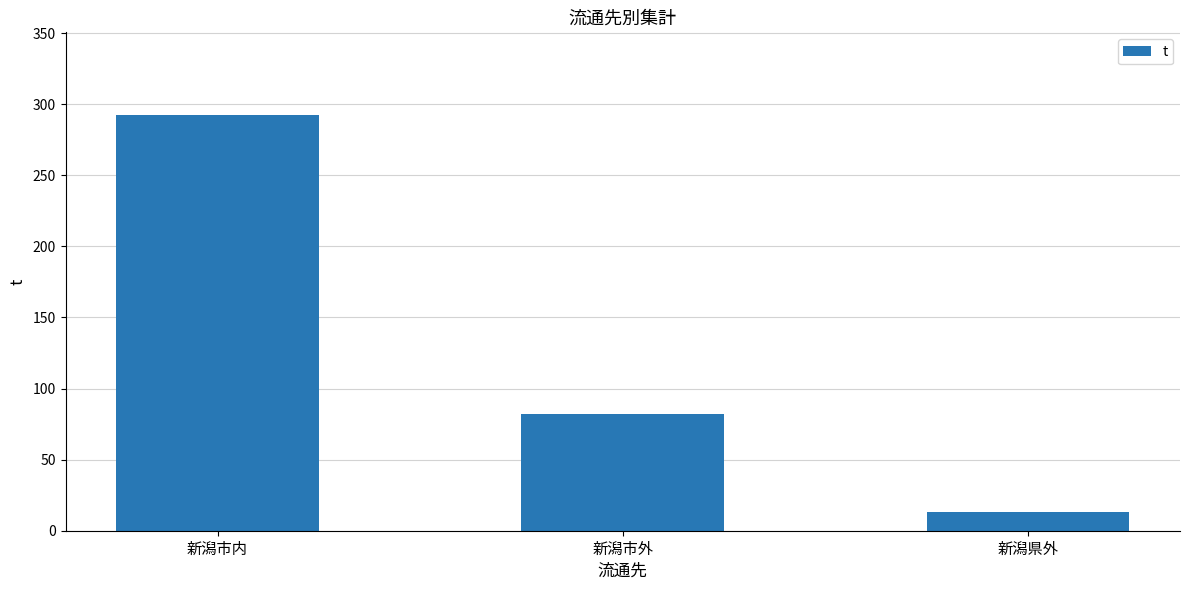

Rank the categories by value from highest to lowest.

新潟市内, 新潟市外, 新潟県外